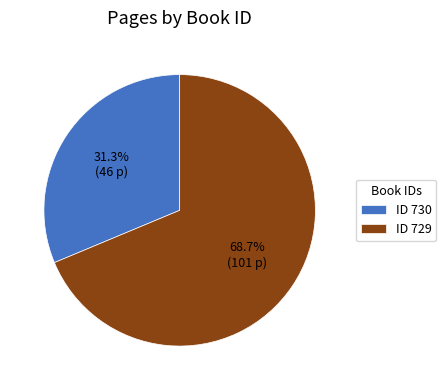

What is the majority slice?

ID 729